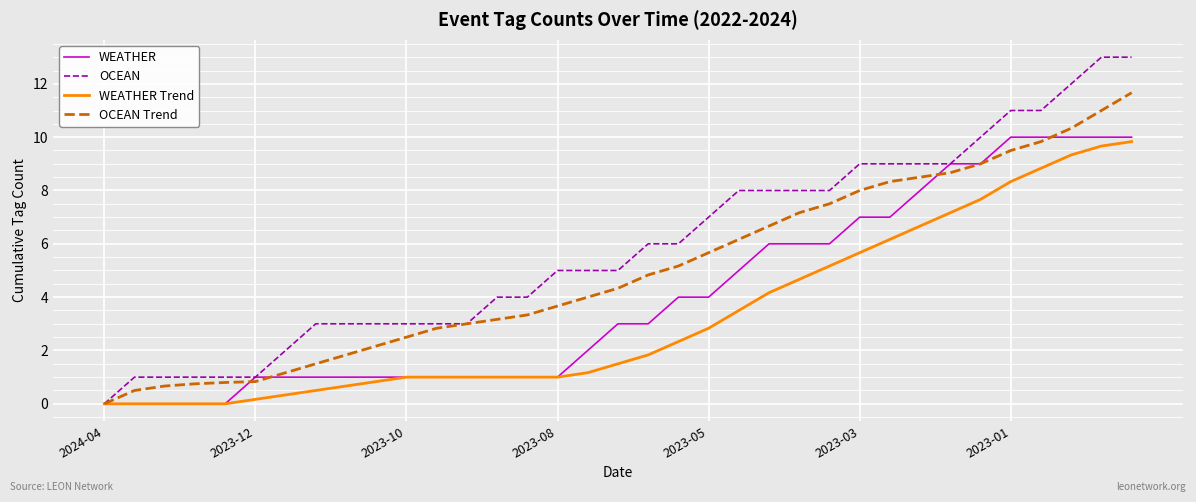

Which series has the largest range (max minus min)?

OCEAN